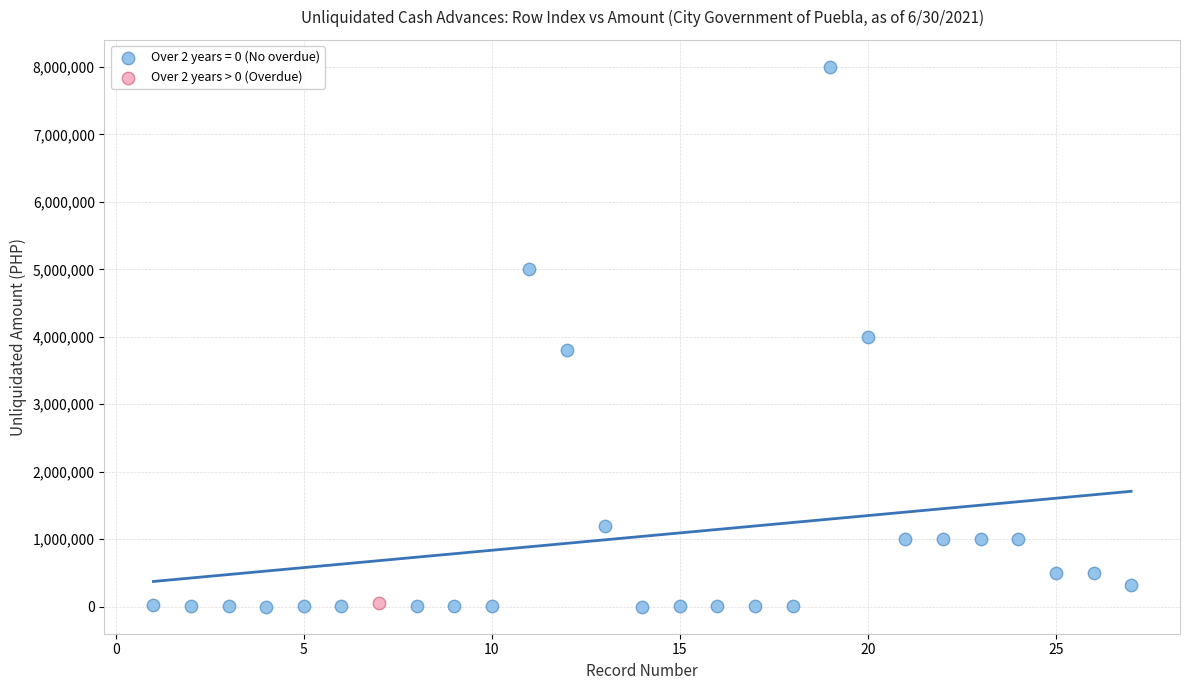

What are all the series names shown in the legend?

Over 2 years = 0 (No overdue), Over 2 years > 0 (Overdue)